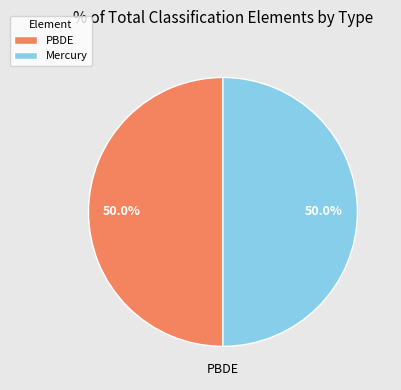

Combined, do Mercury and PBDE account for over 50%?

Yes